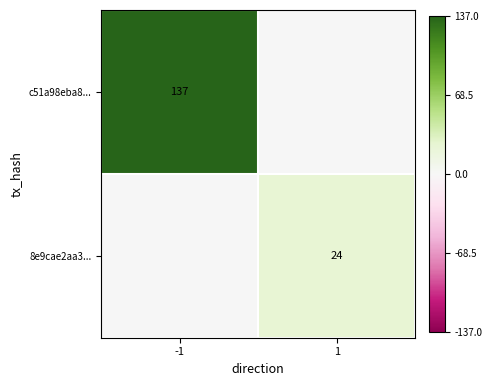

The value of c51a98eba8... at -1 is 137. True or false?

True